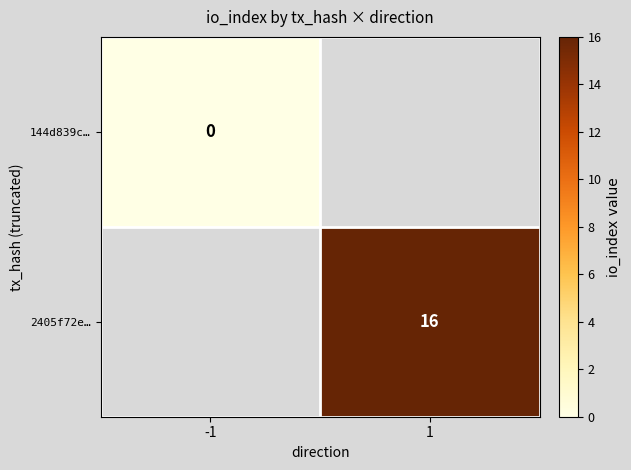

How many series are shown in this chart?

2